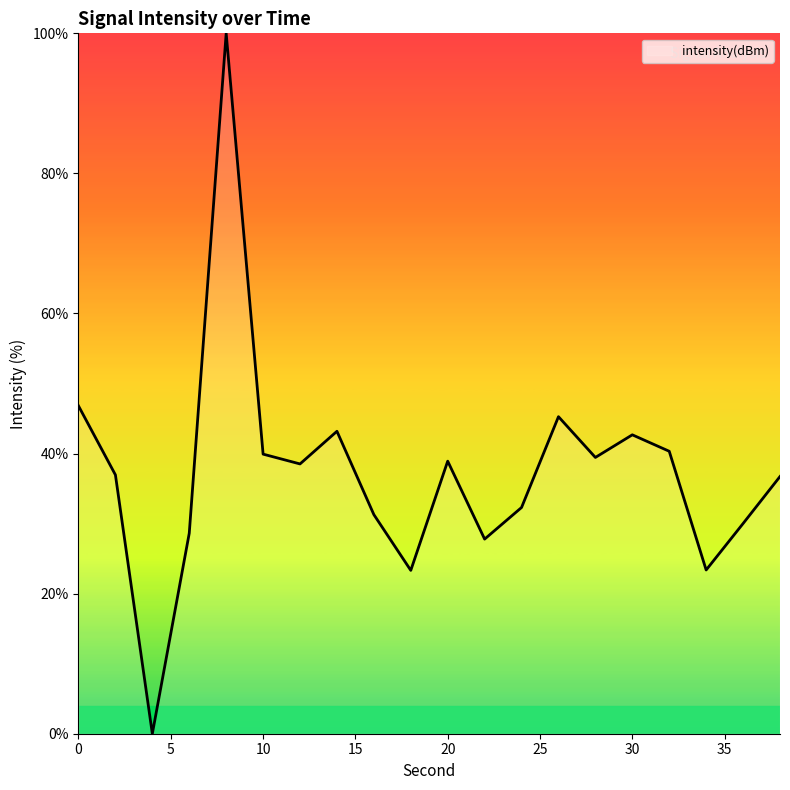

What is the difference between the maximum and minimum values?

100.0